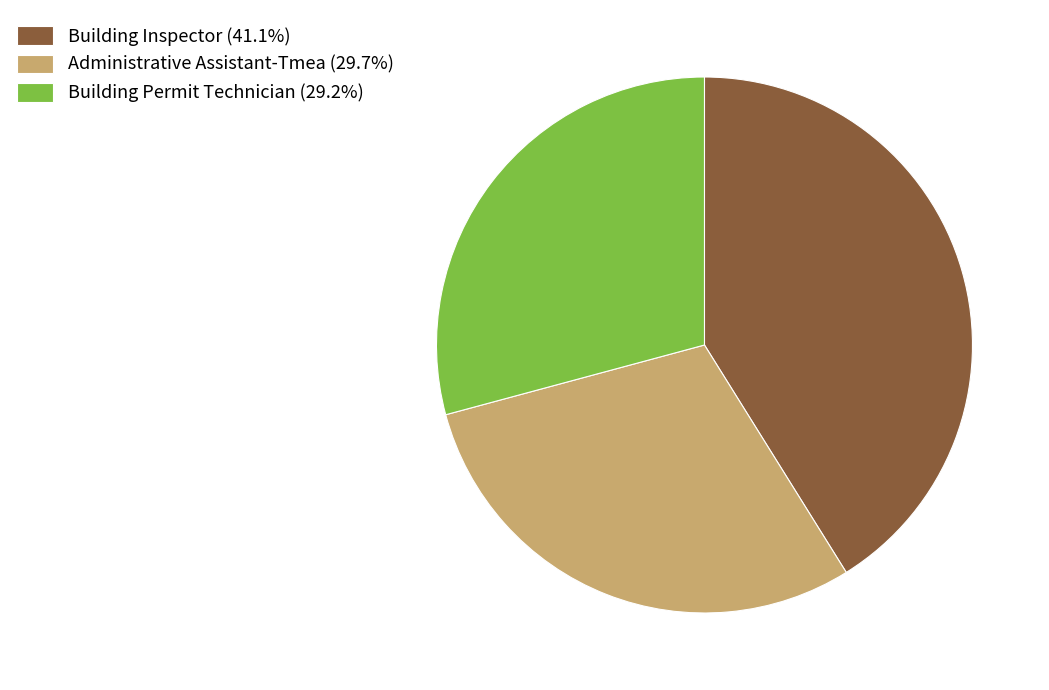

Combined, do Building Permit Technician (29.2%) and Building Inspector (41.1%) account for over 50%?

Yes